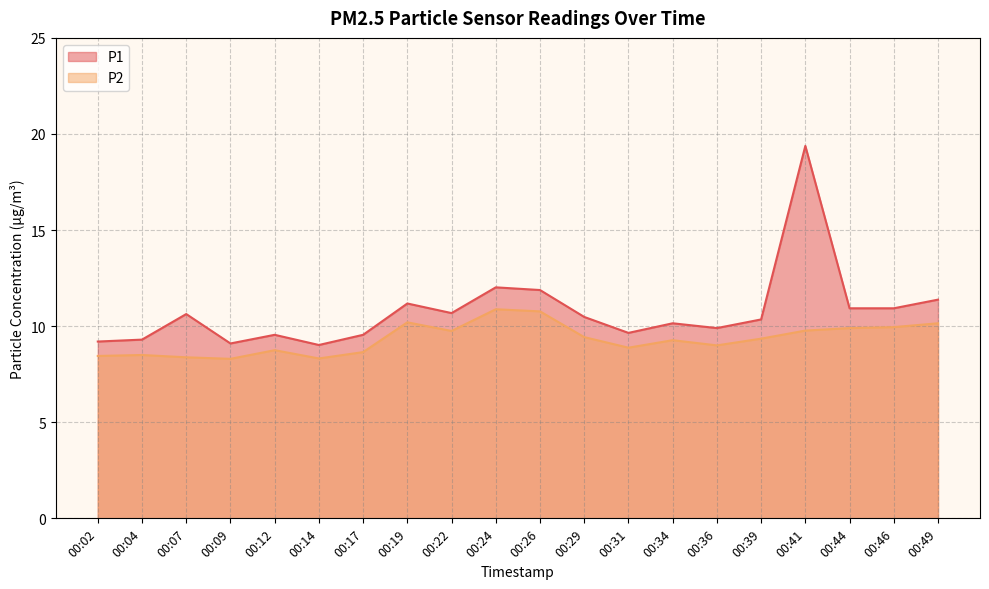

Is it true that P2 equals 8.8 at 00:12?

True